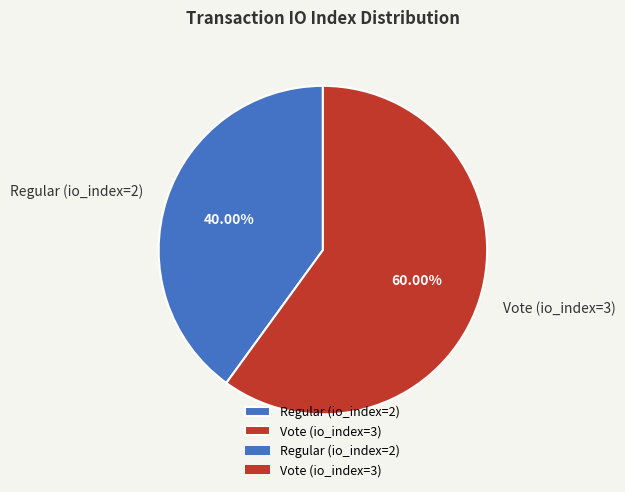

What is the largest slice in the pie chart?

Vote (io_index=3)